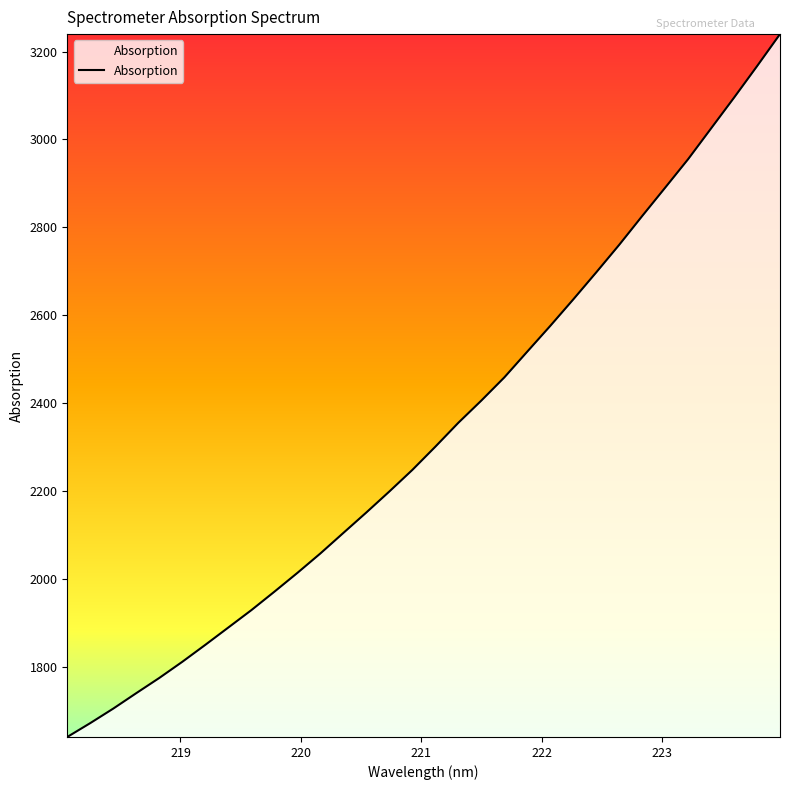

How many values are below 2300?

16